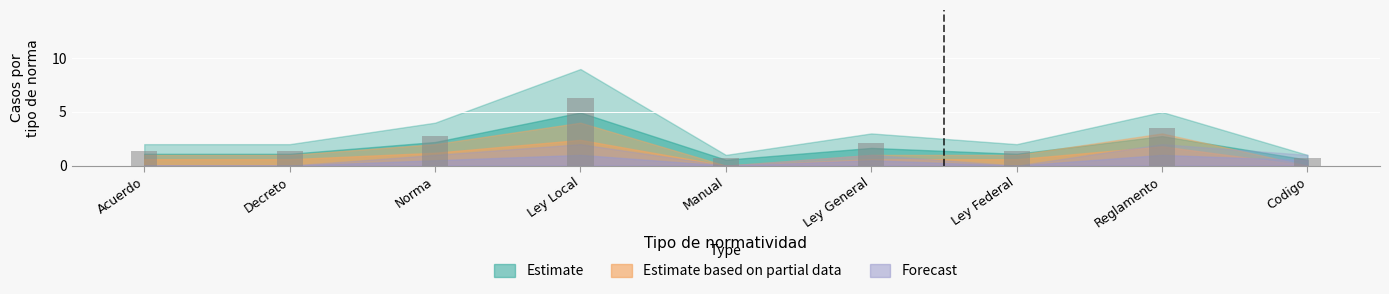

Reading right to left, transcribe all the data shown in this chart.

0.7	3.5	1.4	2.1	0.7	6.3	2.8	1.4	1.4